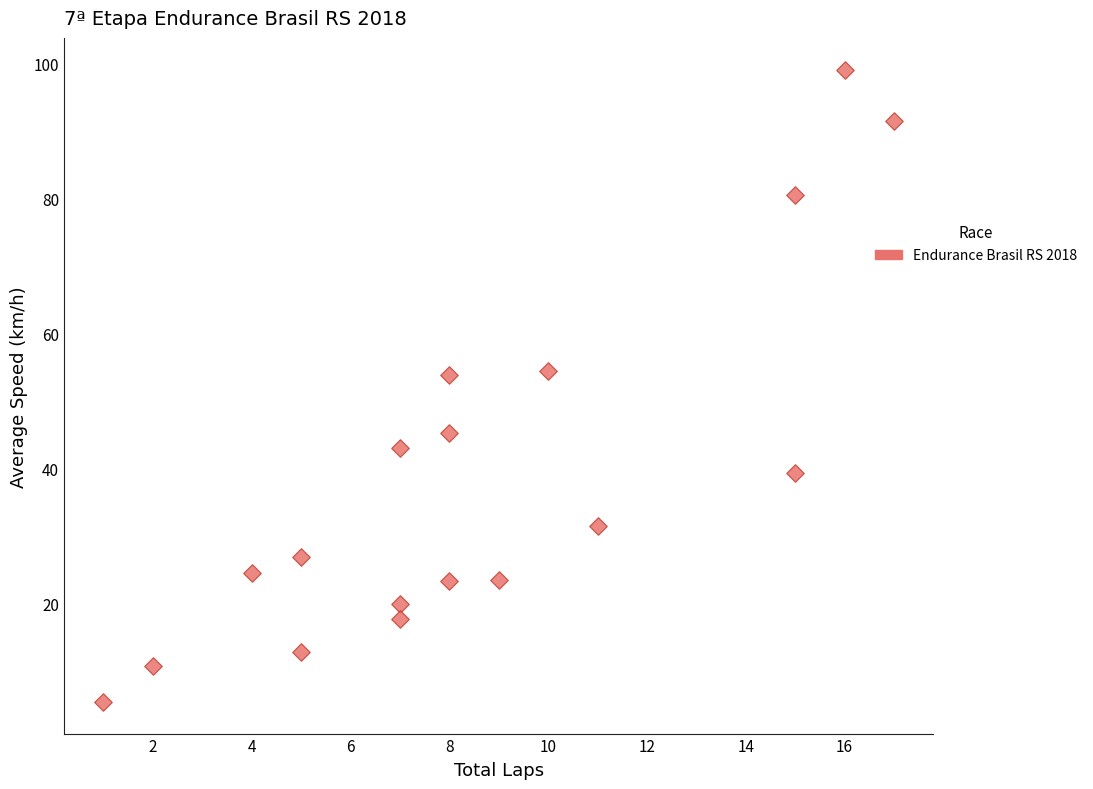

What is the range of X values (max minus min)?

16.0